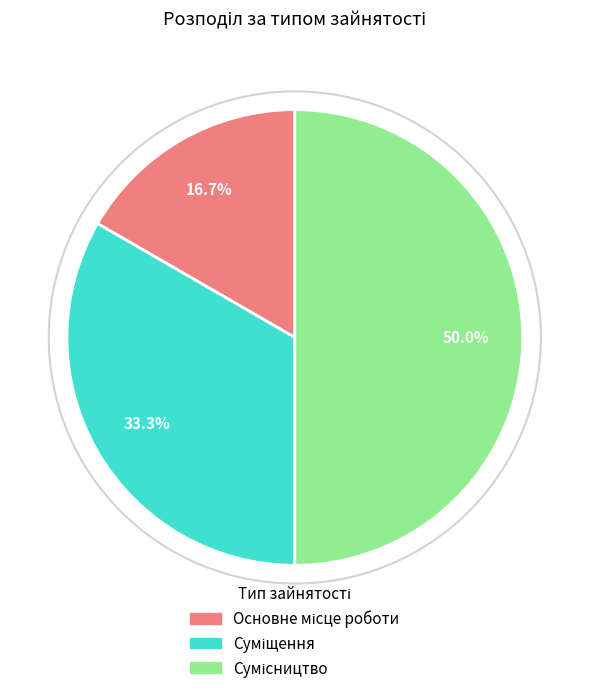

Count the number of slices in the pie.

3